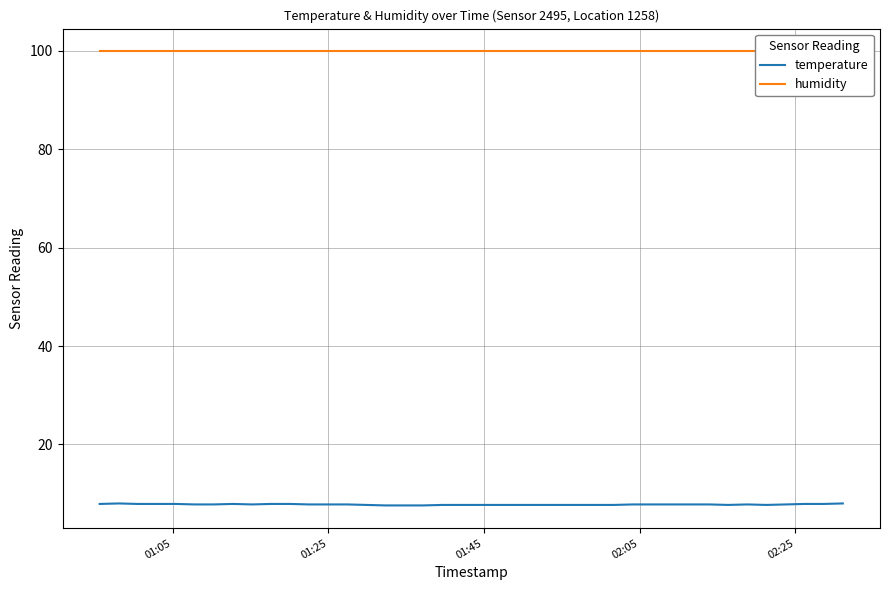

Count the number of data series in this chart.

2